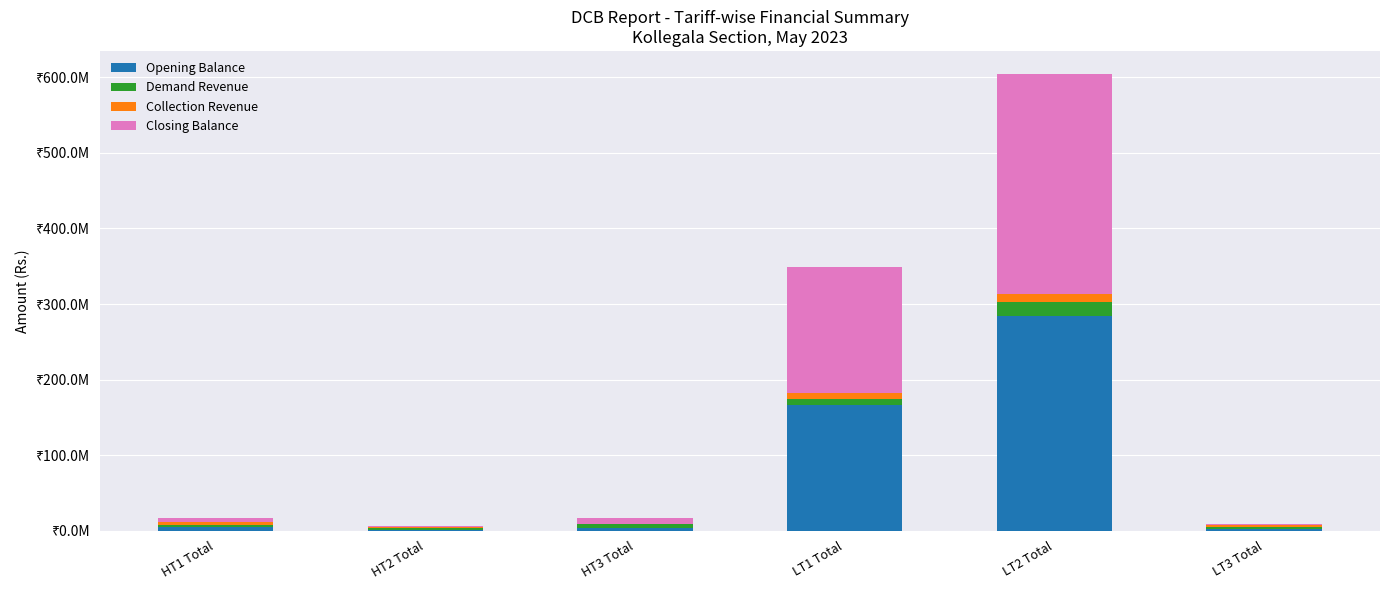

Are the bars horizontal?

No